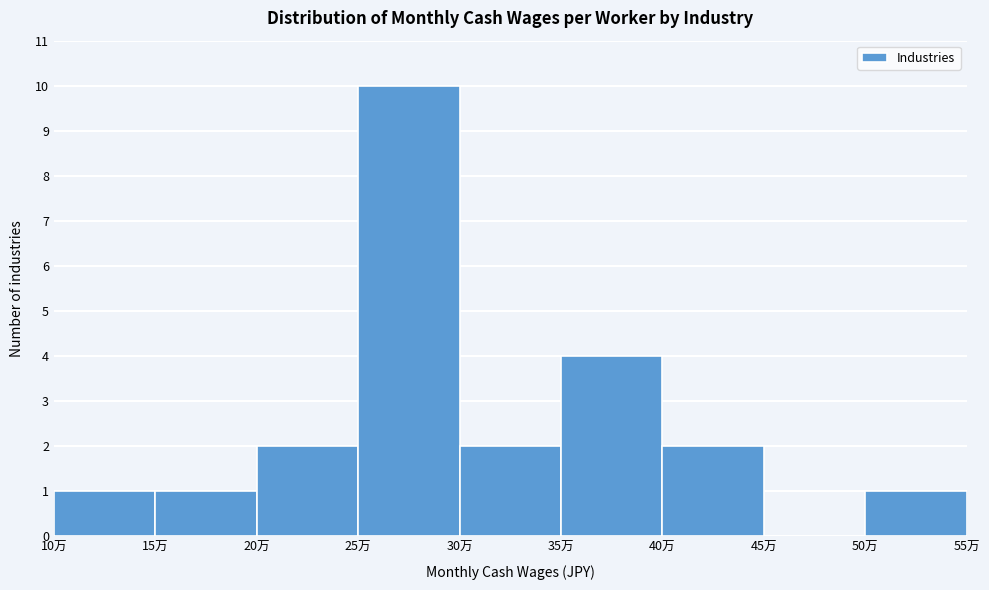

Reading left to right, transcribe all the data shown in this chart.

10万=1	15万=1	20万=2	25万=10	30万=2	35万=4	40万=2	45万=0	50万=1